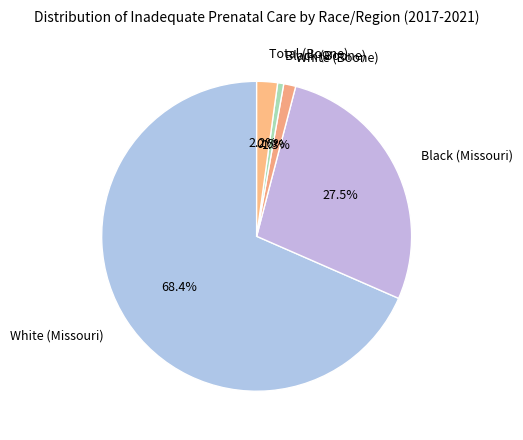

Which slice is the largest?

White (Missouri)